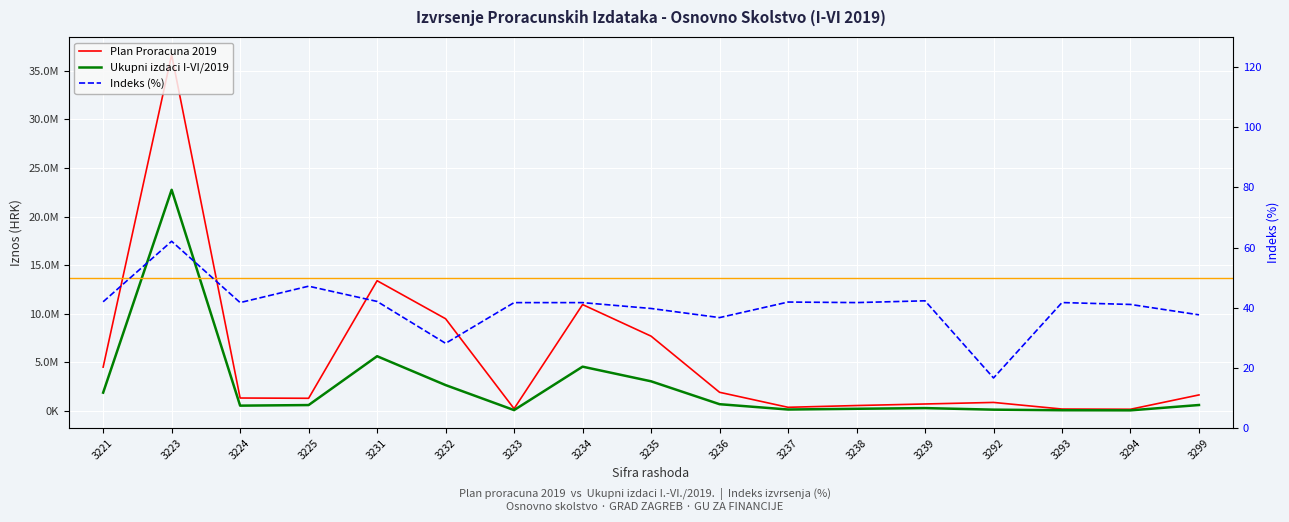

Rank the series by their average value, from lowest to highest.

Indeks, Ukupni izdaci I-VI/2019, Plan Proracuna 2019